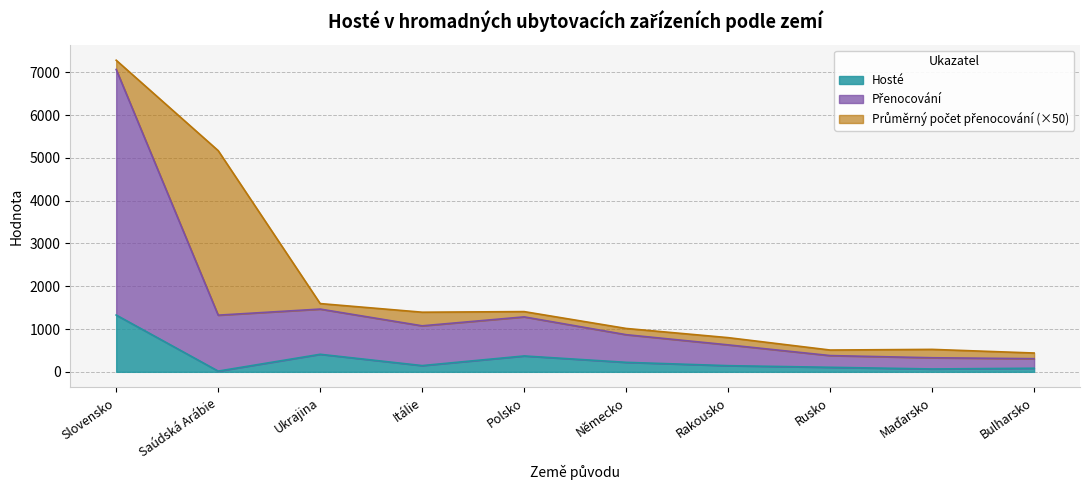

What is the highest value of the Hosté series?

1327.0